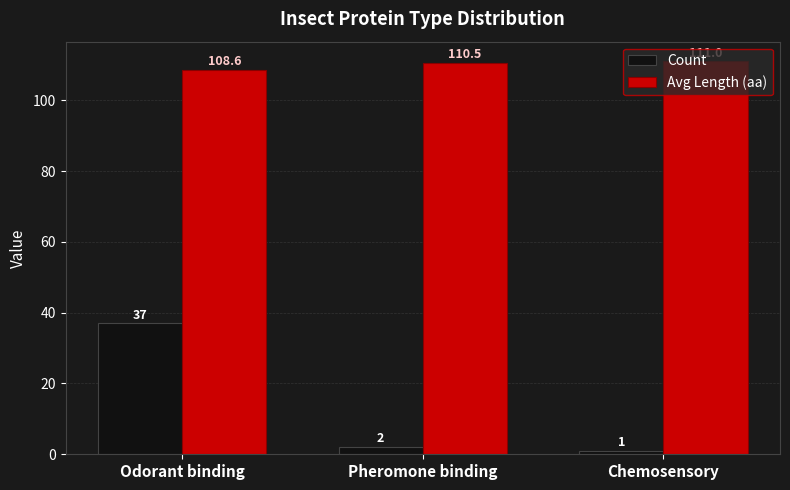

What is the total value across all series at Pheromone binding?

112.5